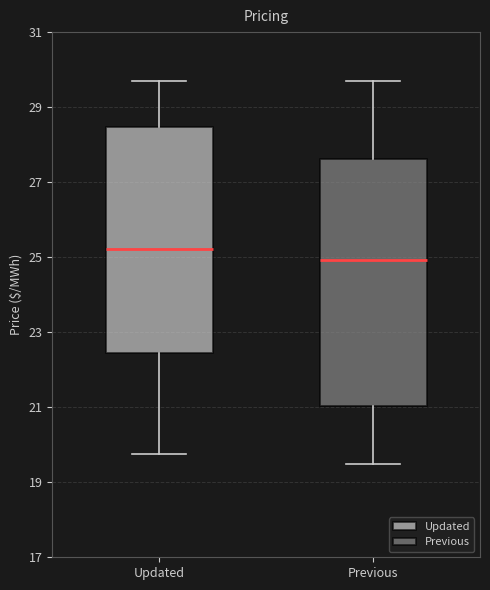

Reading left to right, transcribe this box plot: for each box, give where its median line is, the range the box spans, and where its two whiskers end, as read against the y-axis. The values are not printed on the chart, so give them approximately, as read against the axis.

Updated: median 25.2, box 22.4 to 28.4, whiskers 19.8 to 29.8
Previous: median 25.0, box 21.0 to 27.6, whiskers 19.4 to 29.8